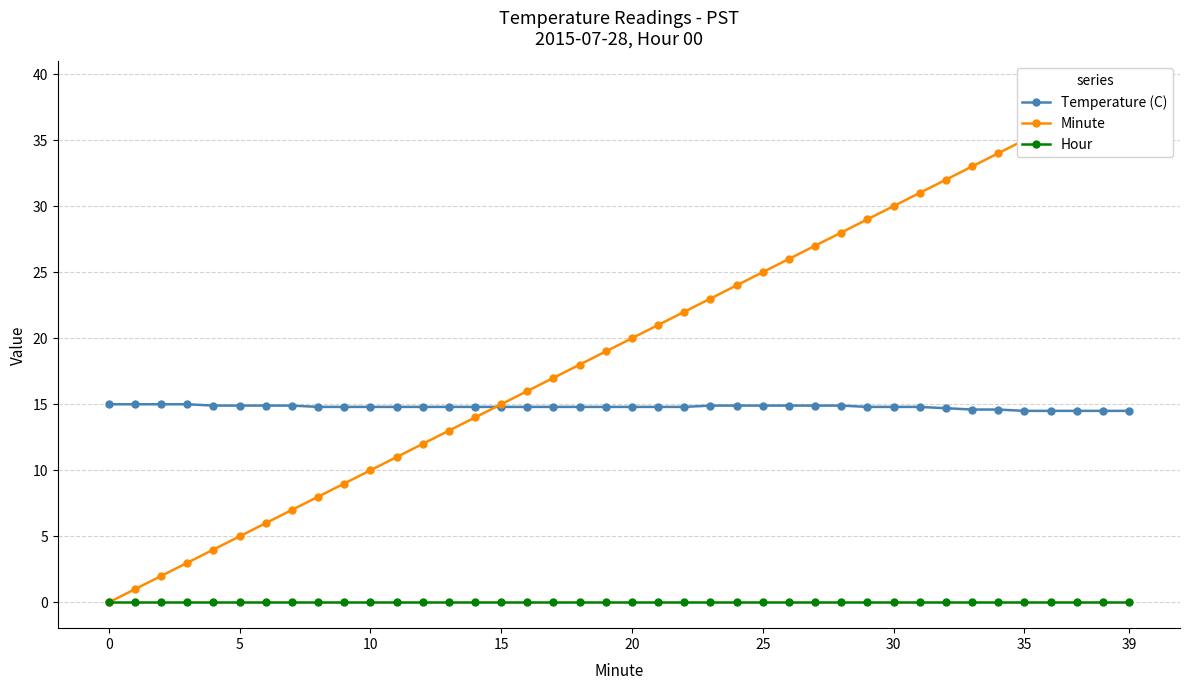

At which label does Minute reach its peak?

39